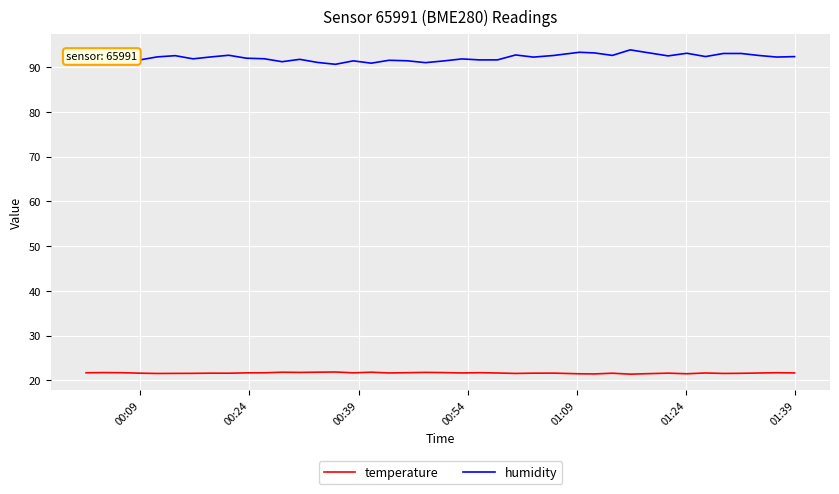

True or false: temperature has more than 0 interior local peaks.

True